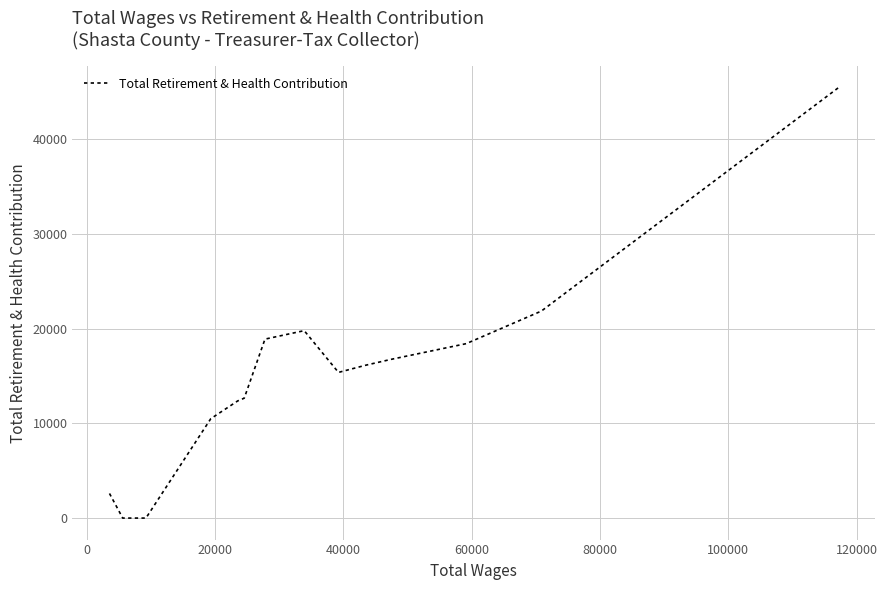

How many data points are above 16143?

7